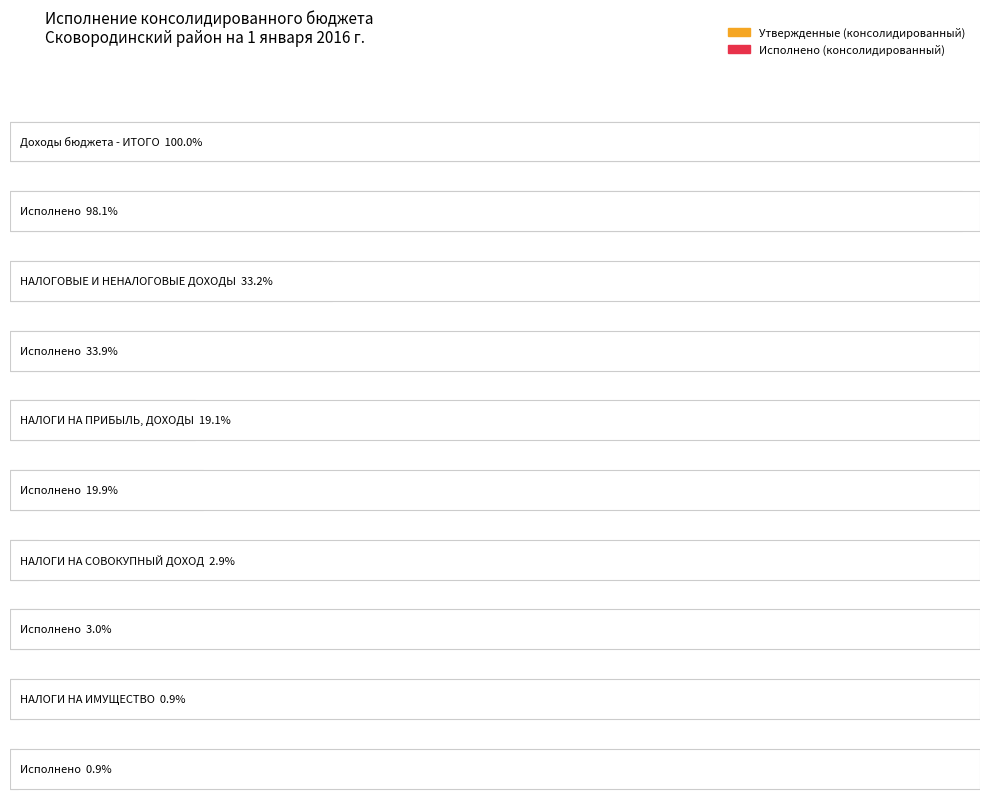

Reading right to left, what are all the values shown in this chart?

Утвержденные (консолидированный): НАЛОГИ НА ИМУЩЕСТВО=8582197.3	НАЛОГИ НА СОВОКУПНЫЙ ДОХОД=27246115.0	НАЛОГИ НА ПРИБЫЛЬ, ДОХОДЫ=177913440.7	НАЛОГОВЫЕ И НЕНАЛОГОВЫЕ ДОХОДЫ=309591843.3	Доходы бюджета - ИТОГО=931464347.5
Исполнено (консолидированный): НАЛОГИ НА ИМУЩЕСТВО=7996253.0	НАЛОГИ НА СОВОКУПНЫЙ ДОХОД=27733930.0	НАЛОГИ НА ПРИБЫЛЬ, ДОХОДЫ=185136500.3	НАЛОГОВЫЕ И НЕНАЛОГОВЫЕ ДОХОДЫ=316205533.7	Доходы бюджета - ИТОГО=914144193.8